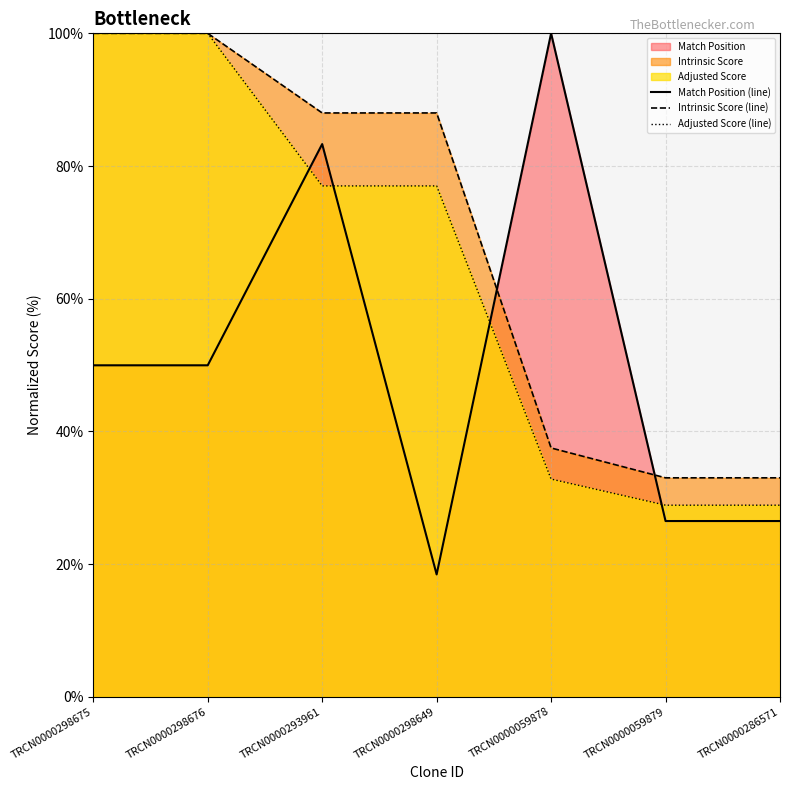

At which label does Adjusted Score (line) first exceed 77?

TRCN0000298675